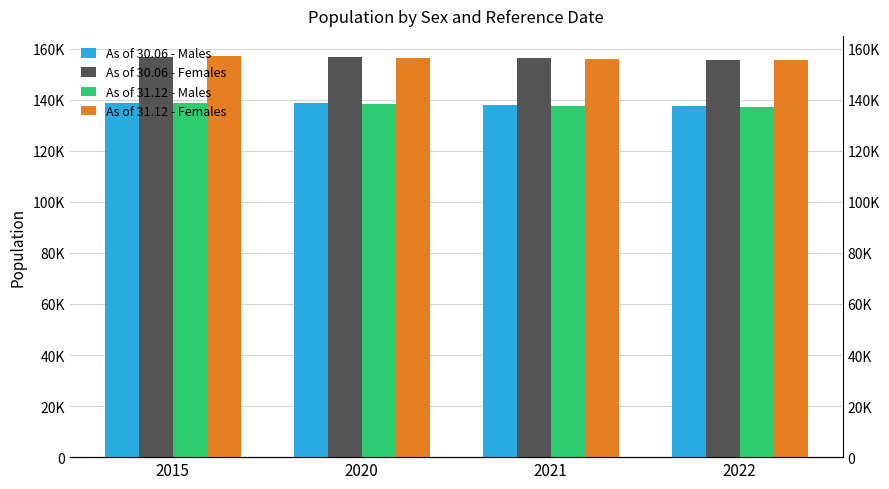

The As of 30.06 - Males series shows 138737 at 2015. True or false?

True